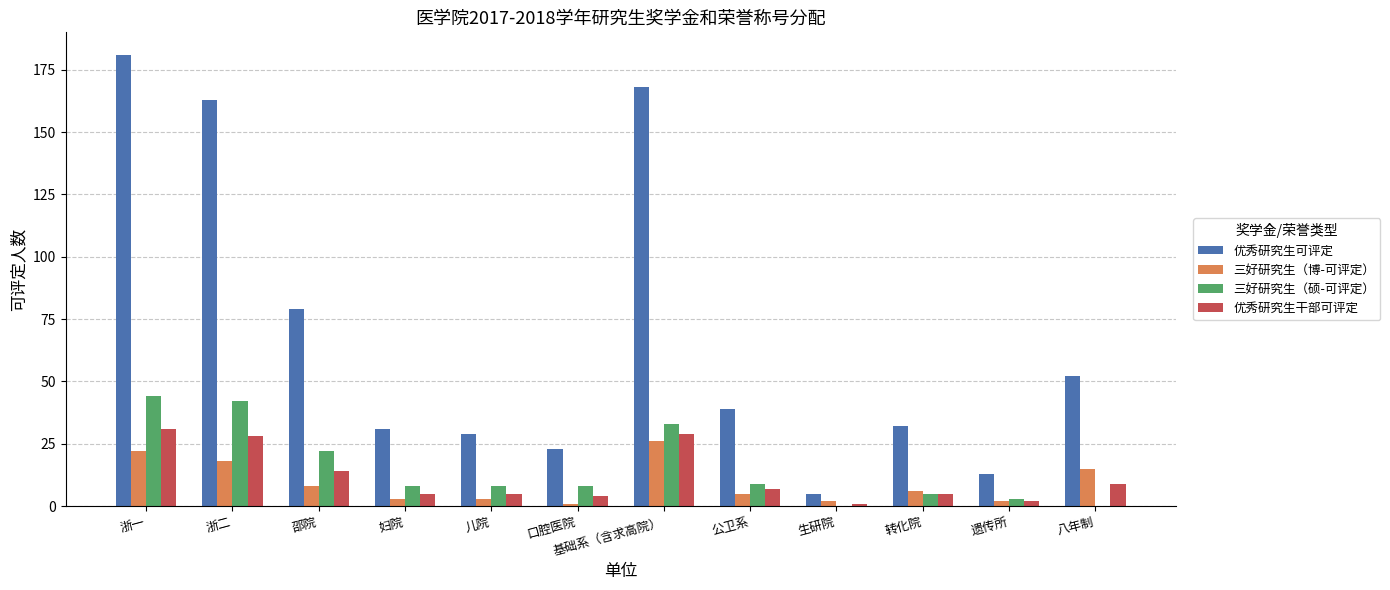

What is the sum of all 优秀研究生可评定 values?

815